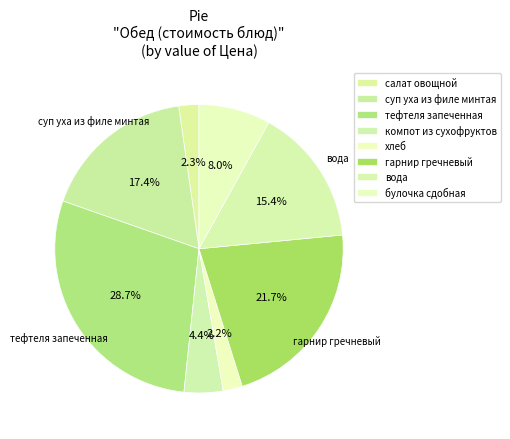

What is the largest slice in the pie chart?

тефтеля запеченная